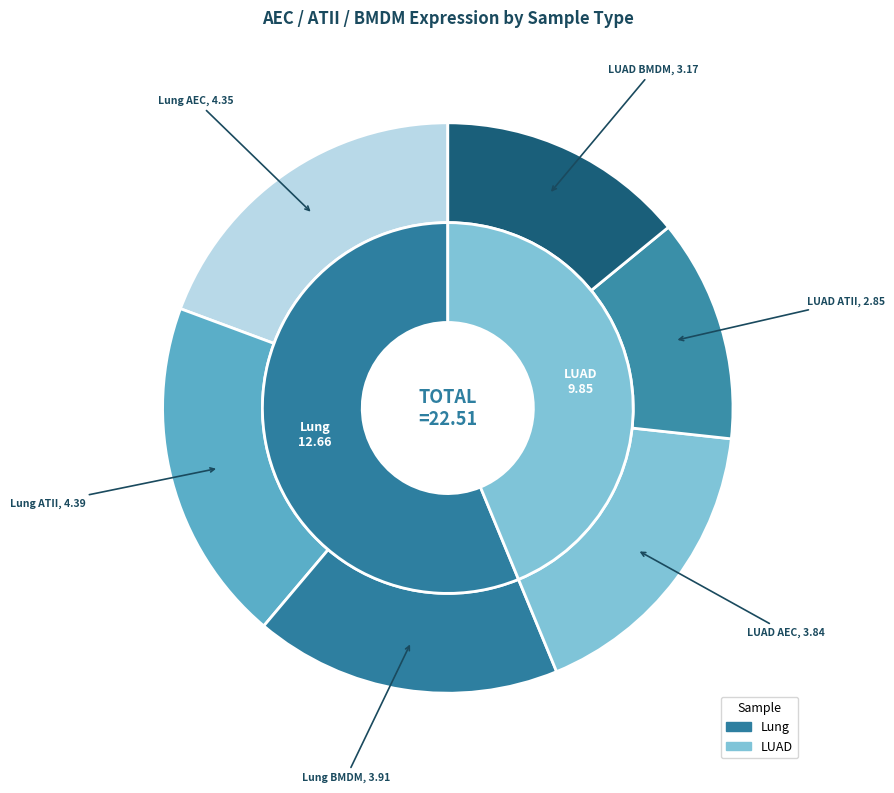

True or false: LUAD accounts for 32% of the total.

False